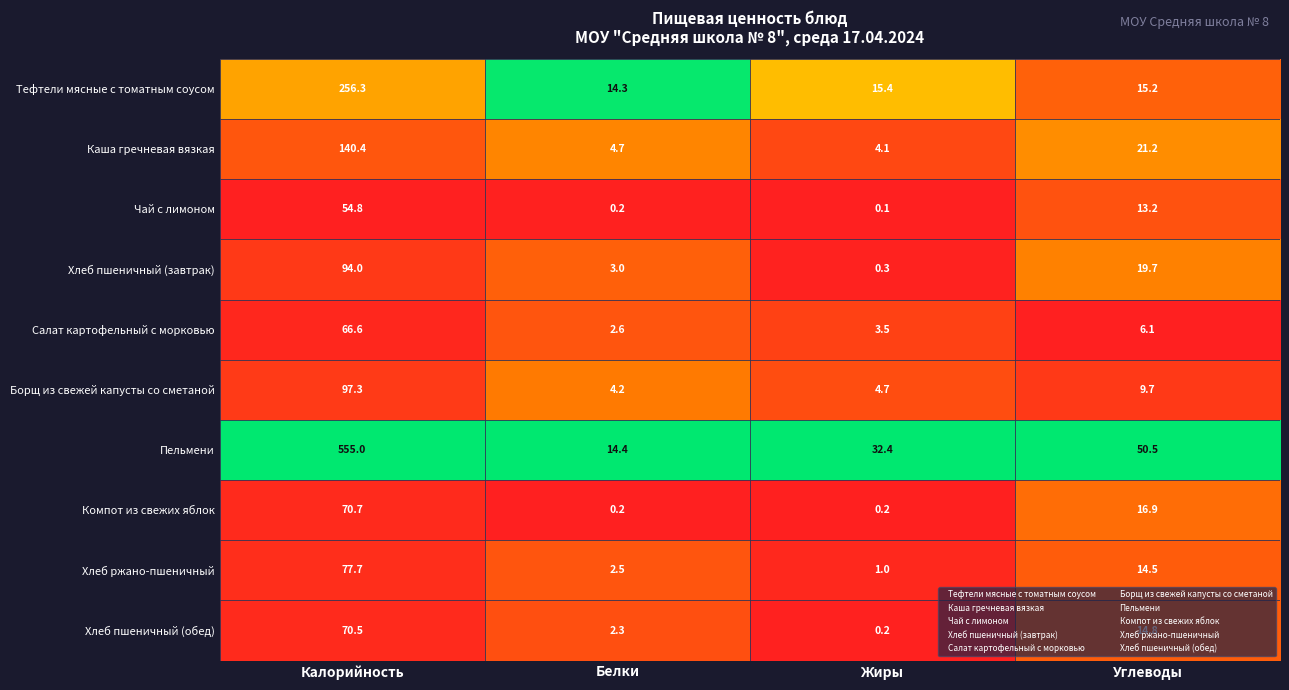

What is the difference between the second highest and second lowest values in the Хлеб пшеничный (завтрак) series?

16.7